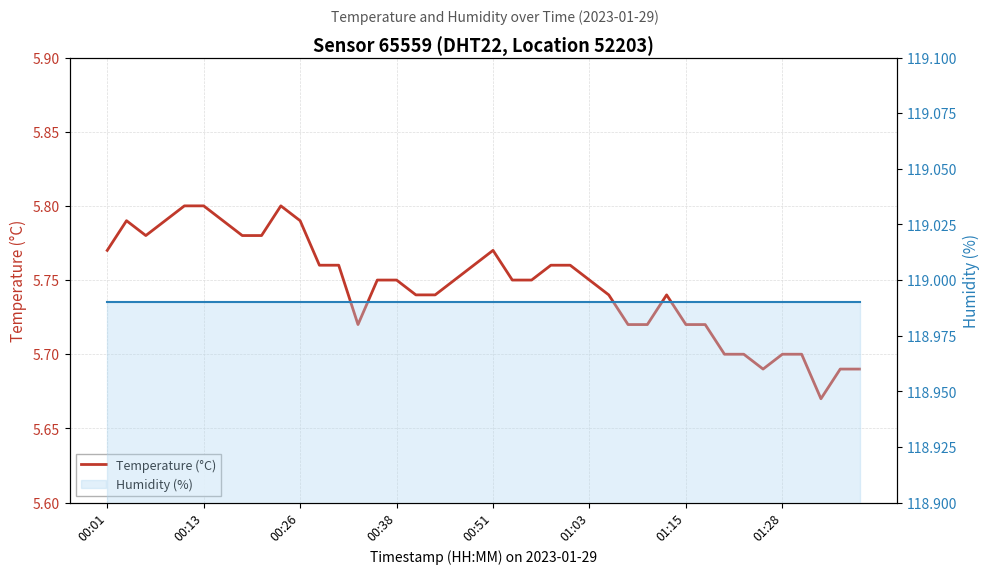

Which has a higher value, 30 or 34?

30